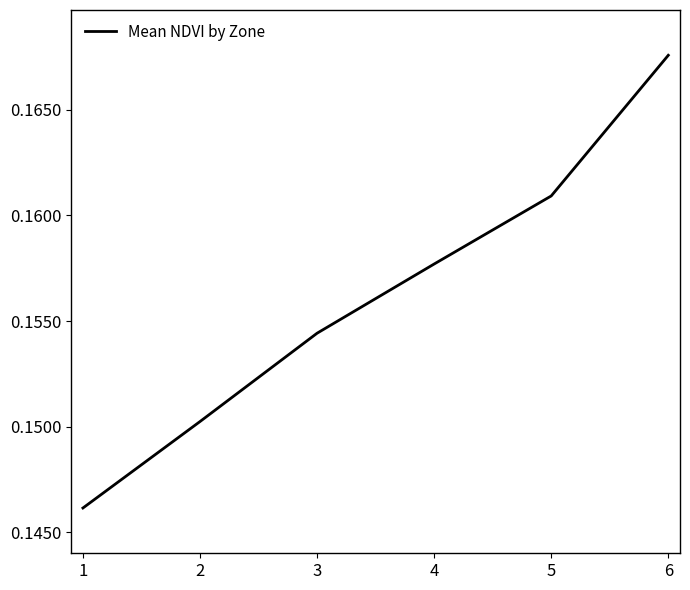

True or false: there are more than 2 points higher than both neighbors.

False